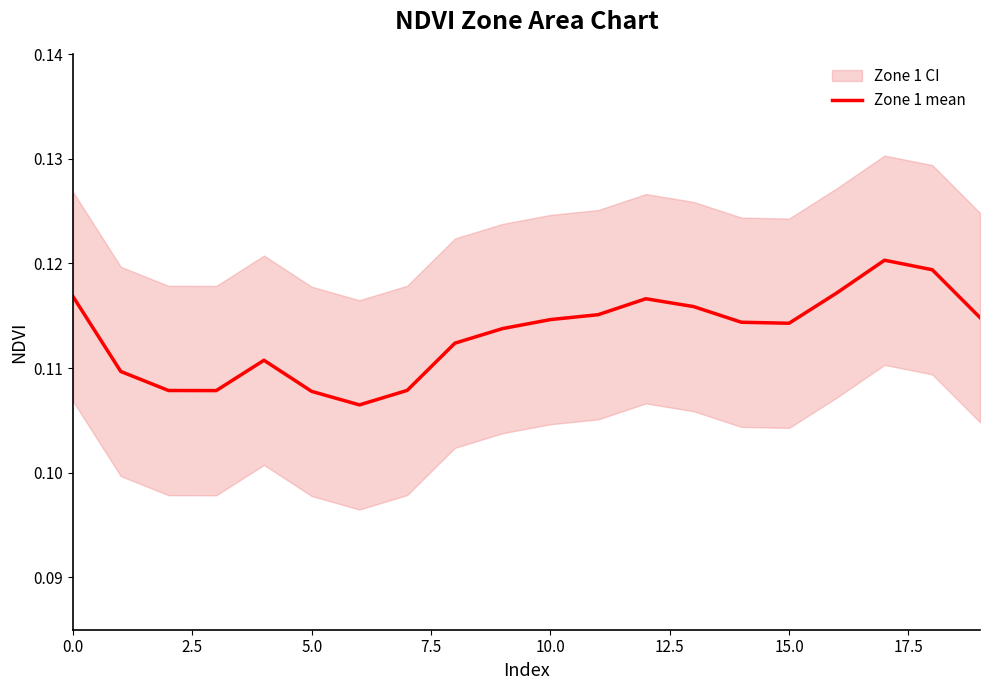

True or false: there are more than 0 points higher than both neighbors.

True